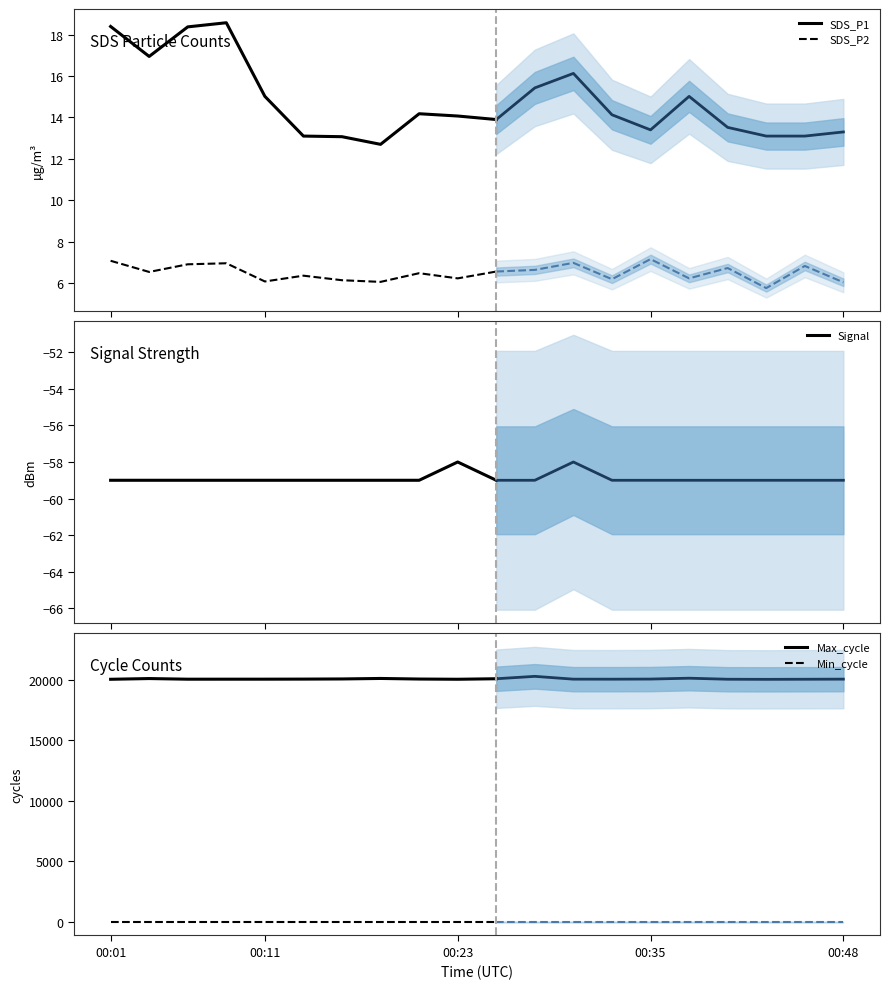

What is the maximum value for SDS_P1?

18.6